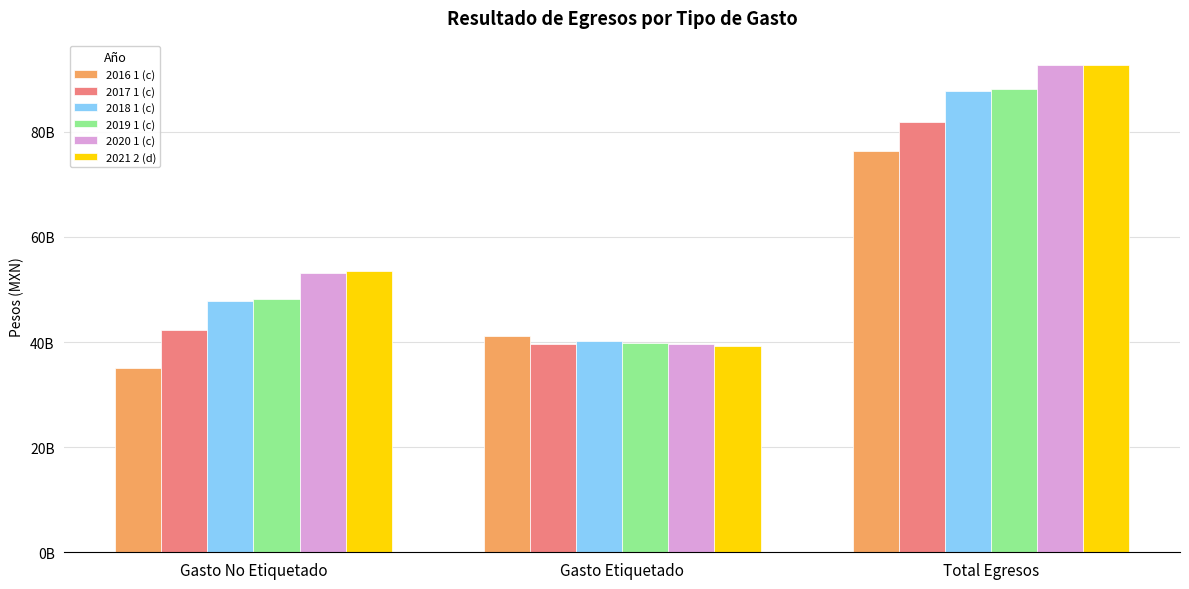

Reading left to right, extract all data points from this chart.

2016 1 (c): 35123302608	41168467701	76291770309
2017 1 (c): 42364144583	39583642690	81947787273
2018 1 (c): 47732771145	40104663536	87837434680
2019 1 (c): 48219694835	39881526771	88101221606
2020 1 (c): 53049652768	39579159191	92628811959
2021 2 (d): 53498391554	39194308688	92692700242